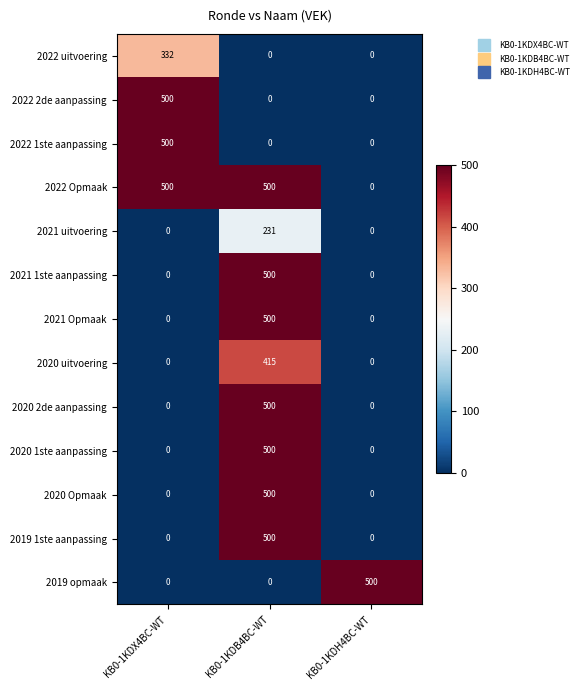

What is the sum of all 2021 uitvoering values?

231